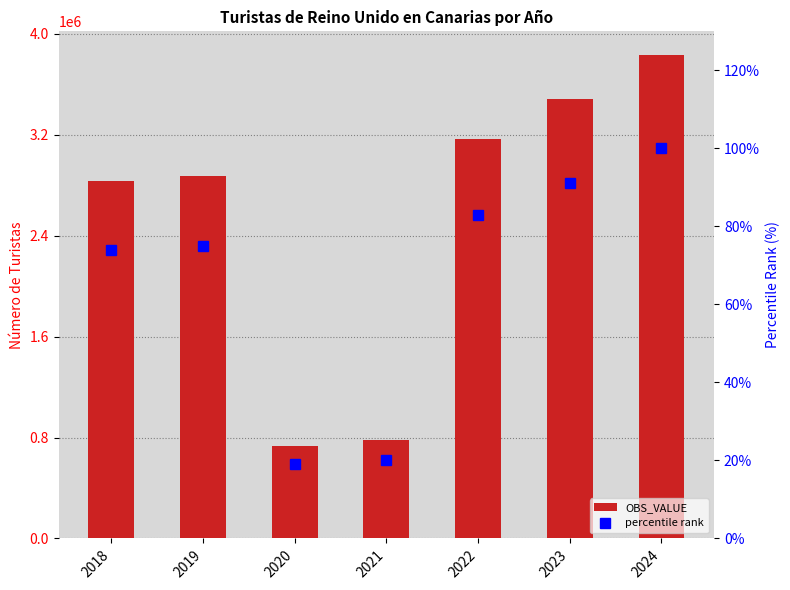

Which series has the largest range (max minus min)?

OBS_VALUE